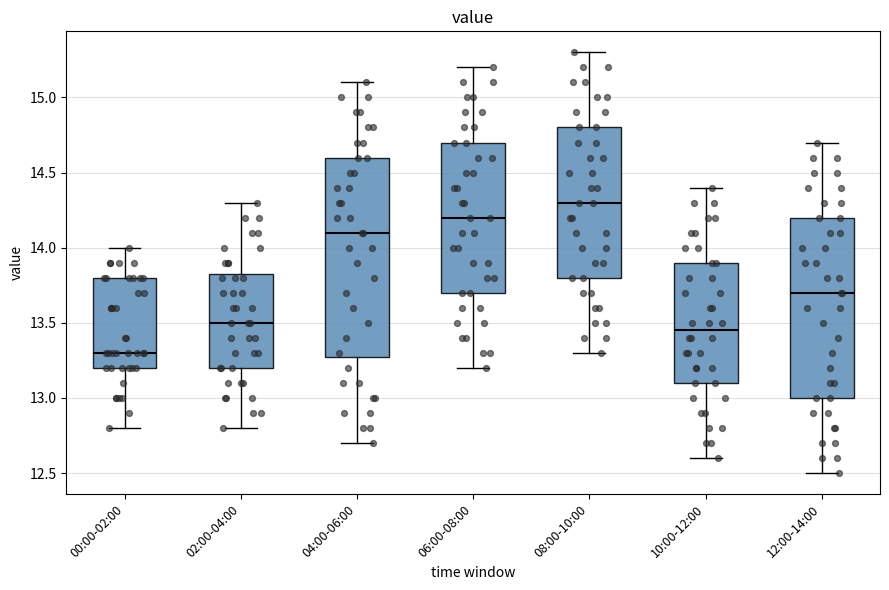

Which box is the tallest, from its lower edge to its upper edge?

04:00-06:00